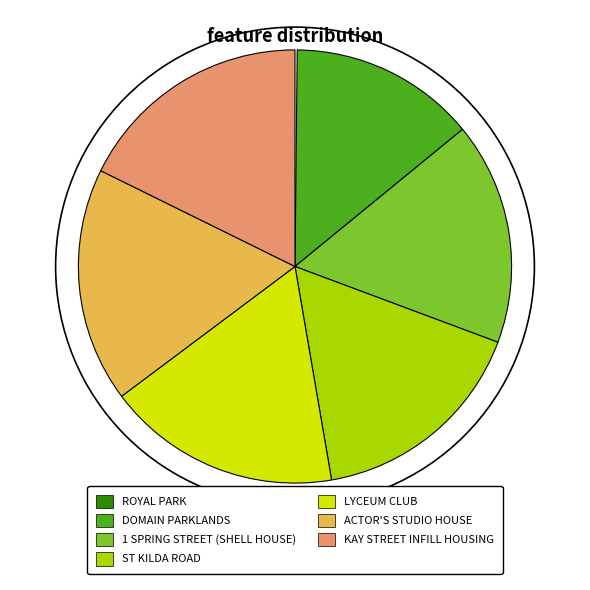

To the nearest percent, what is the average slice percentage?

14%